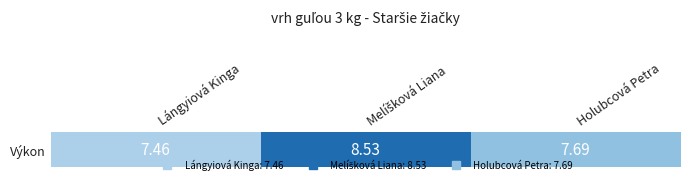

At which category does the chart reach its peak across all series?

Melíšková Liana